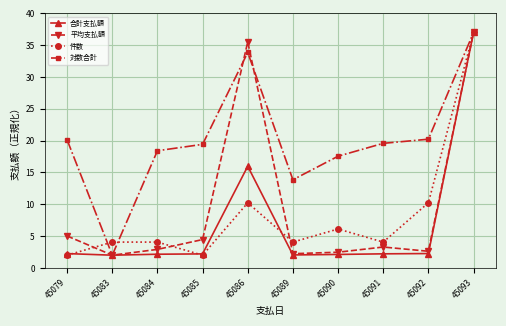

In 件数, how many points are lower than both neighbors (excluding endpoints)?

3